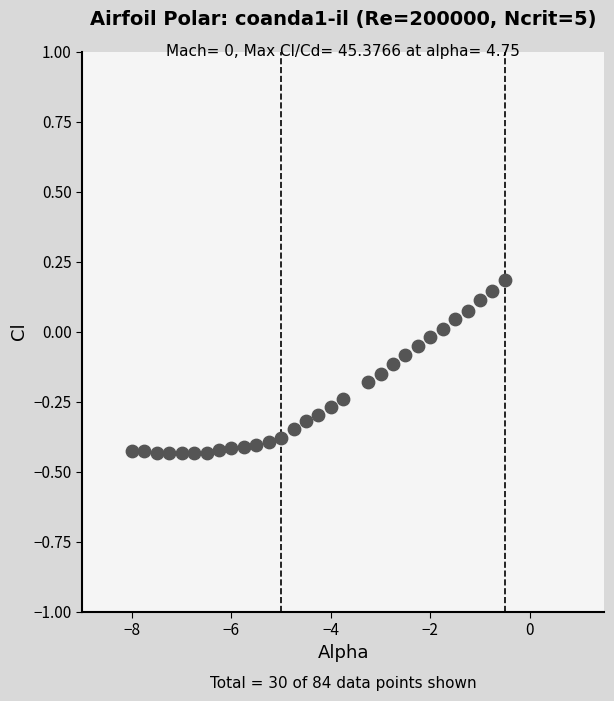

What is the range of Y values (max minus min)?

0.6